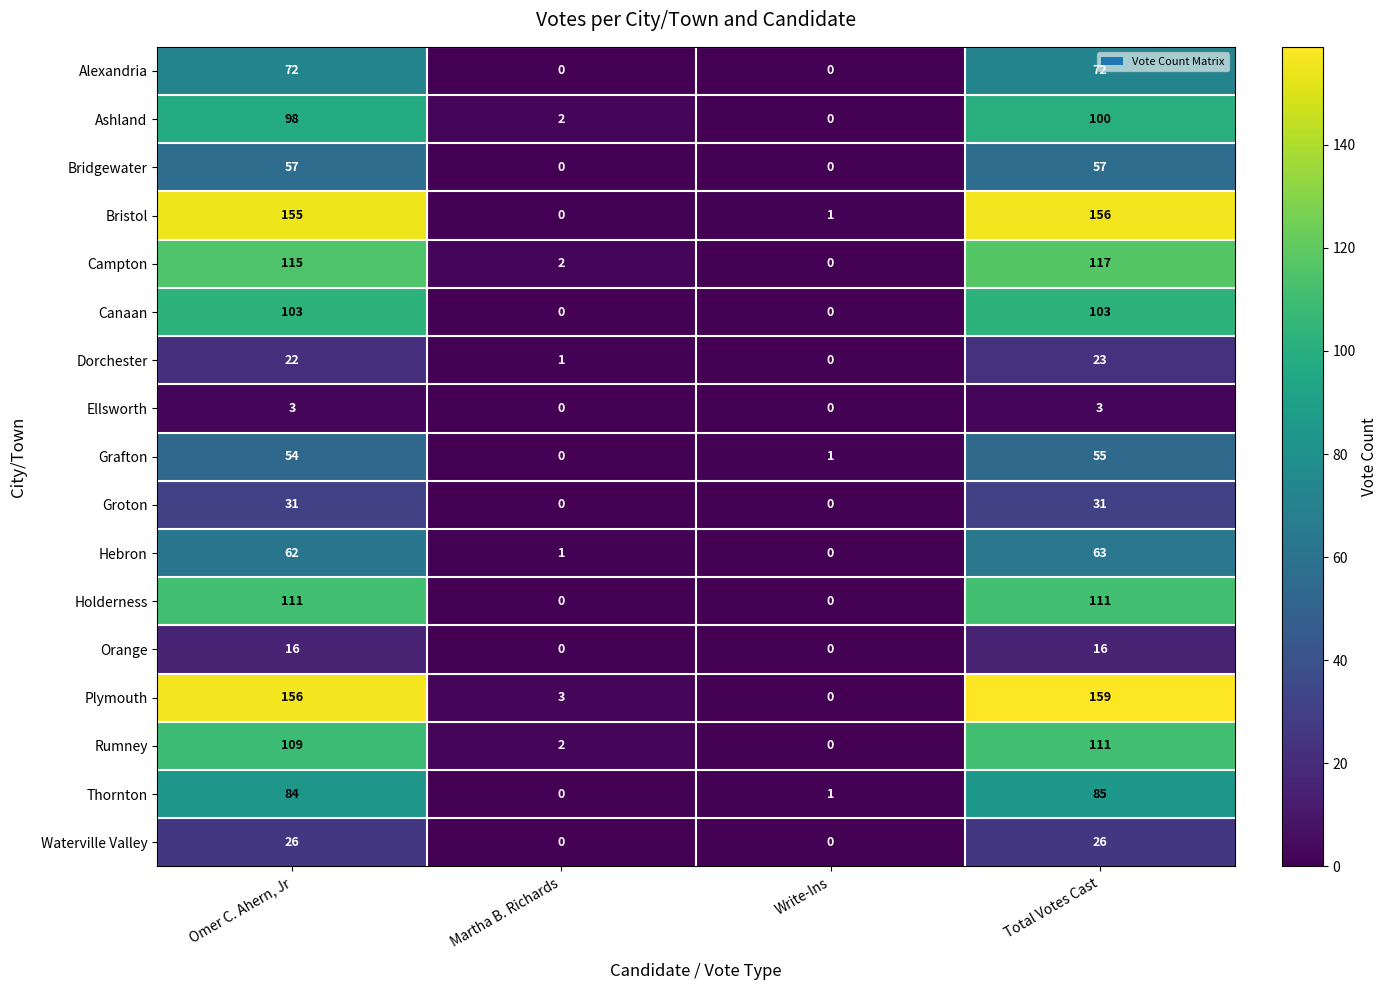

How many Groton values are between 0 and 31?

4